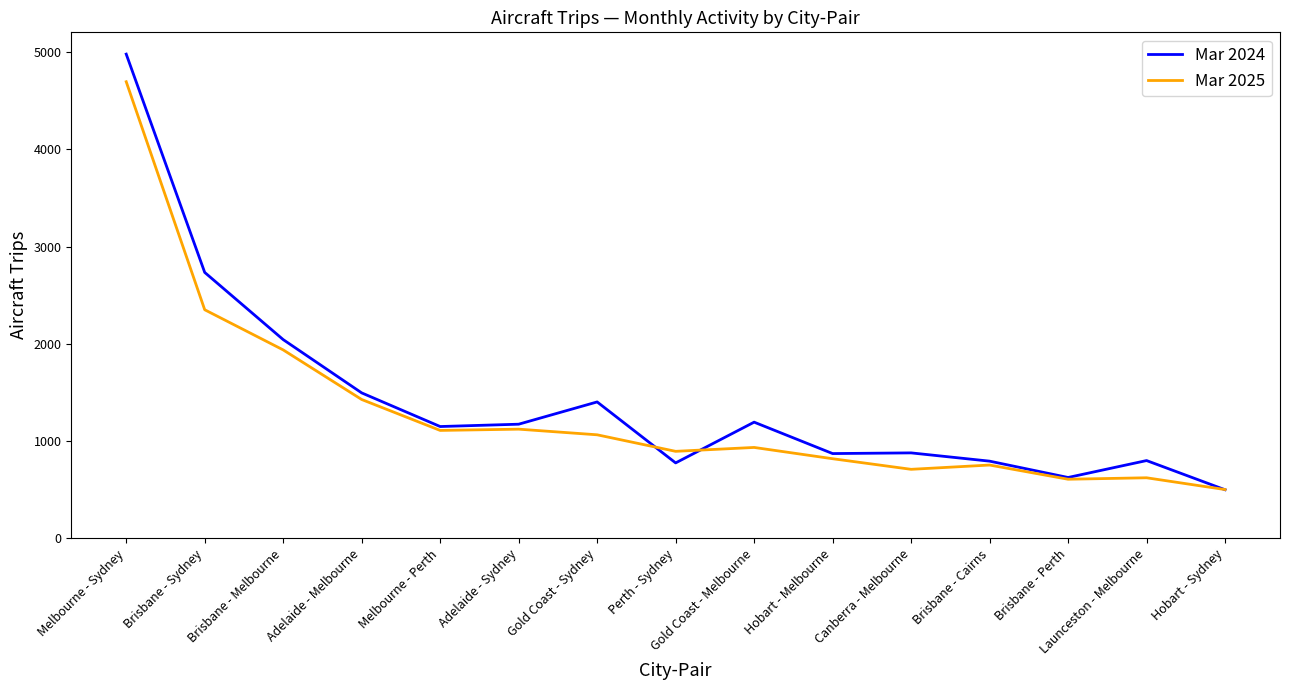

Does the chart have visible grid lines?

No